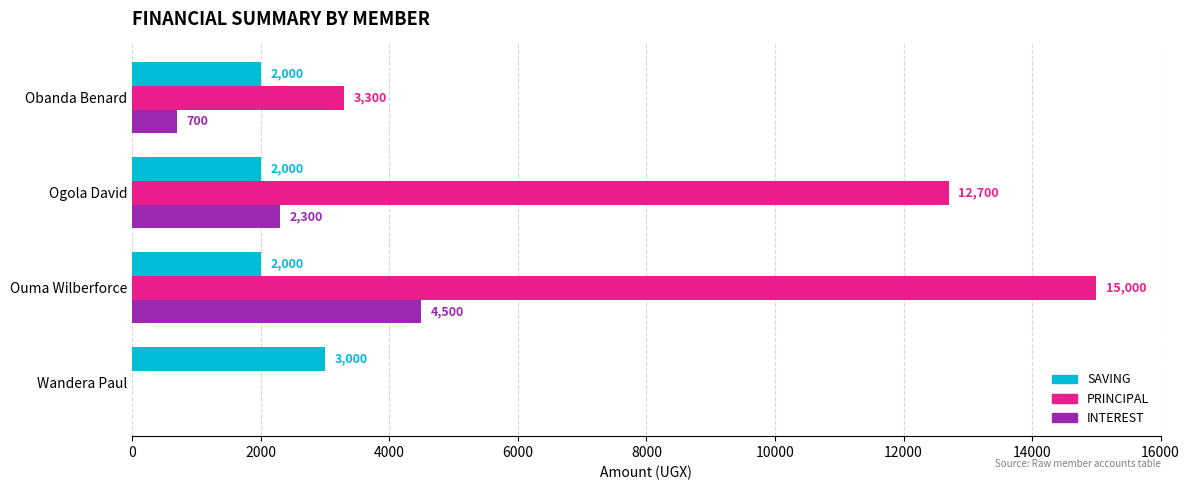

What is the sum of all INTEREST values?

7500